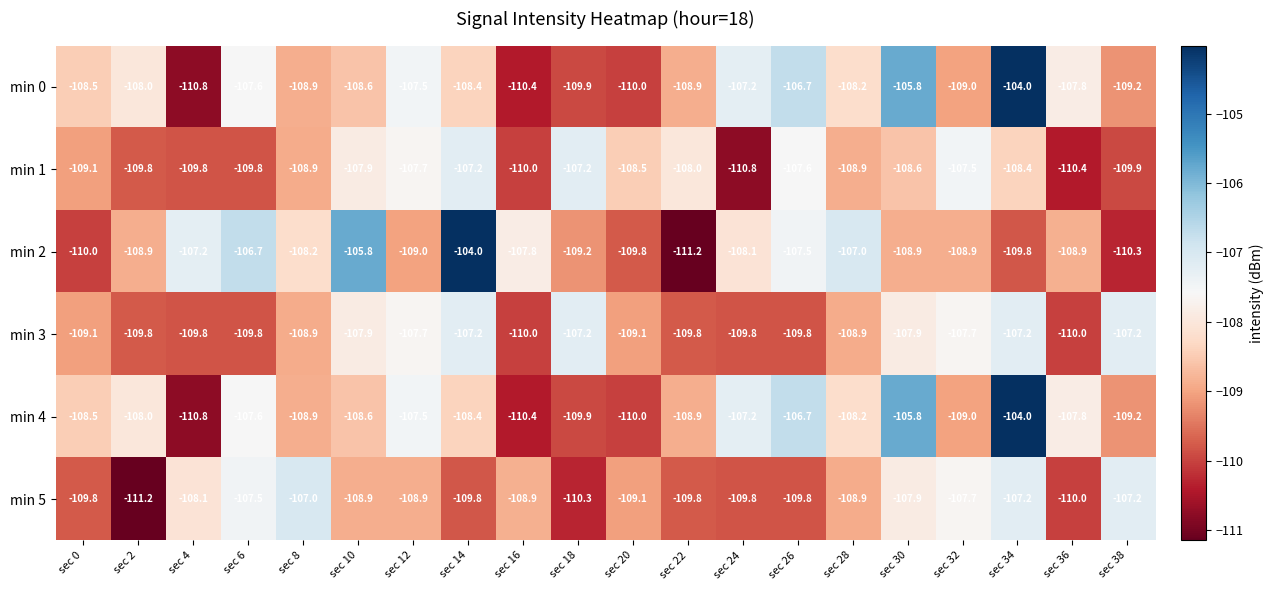

What is the lowest value of the min 1 series?

-110.8